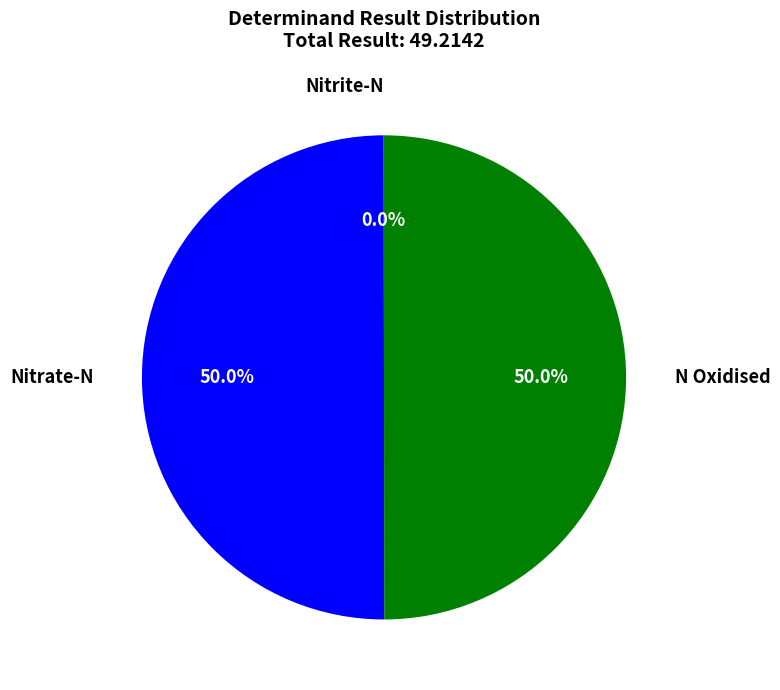

Which slice is the smallest?

Nitrite-N